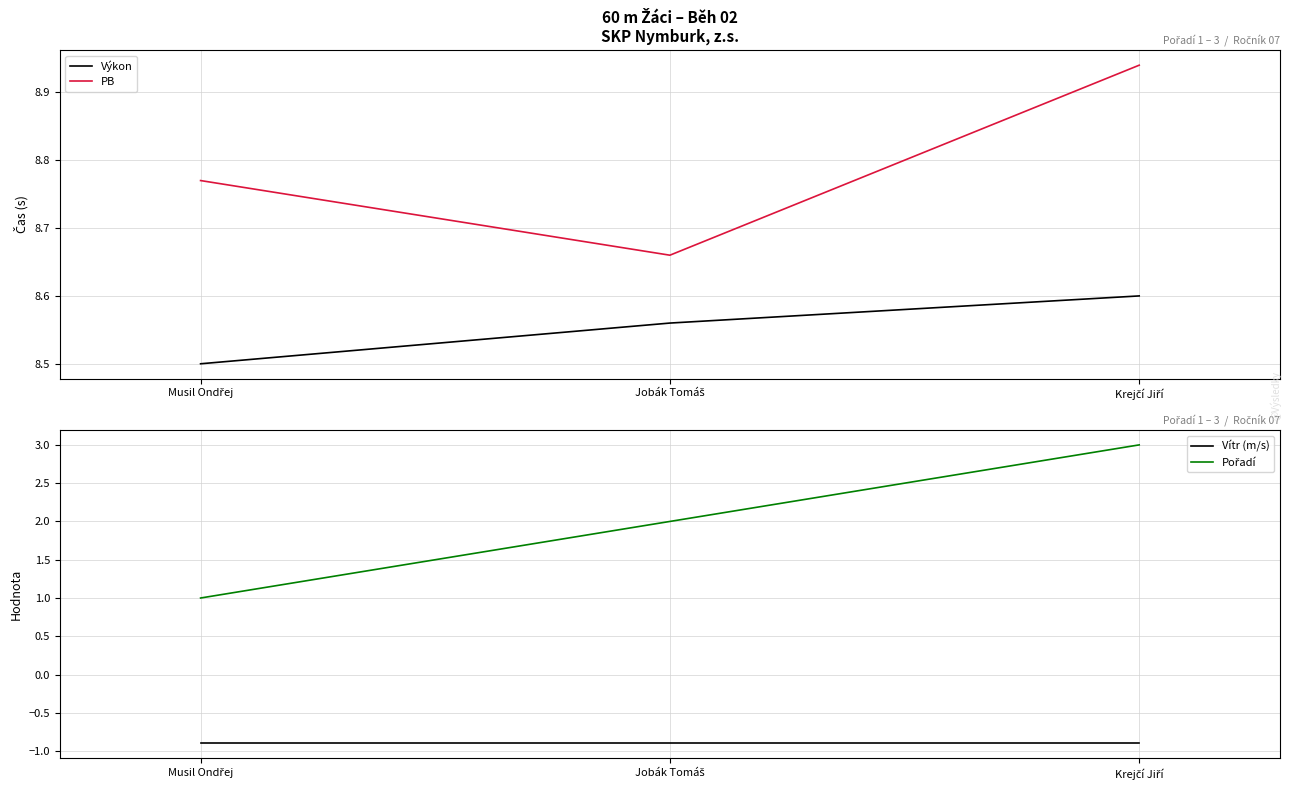

What is the value of the Vítr (m/s) point at the 3rd from the left?

-0.9